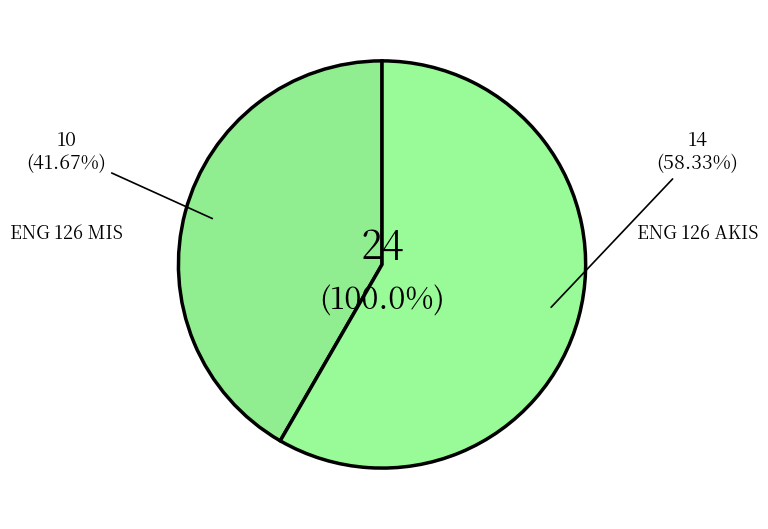

To the nearest percent, what is the average slice percentage?

50%